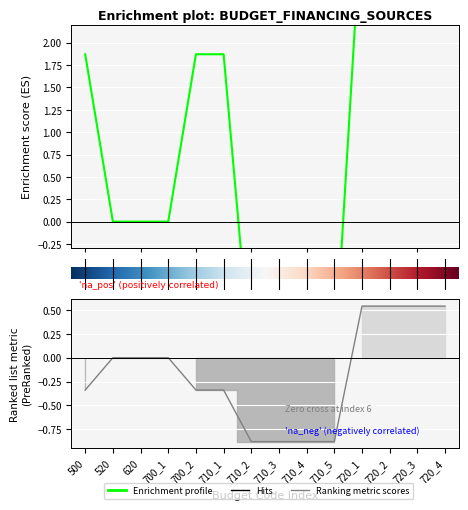

At which category is the sum across all series the highest?

720_1